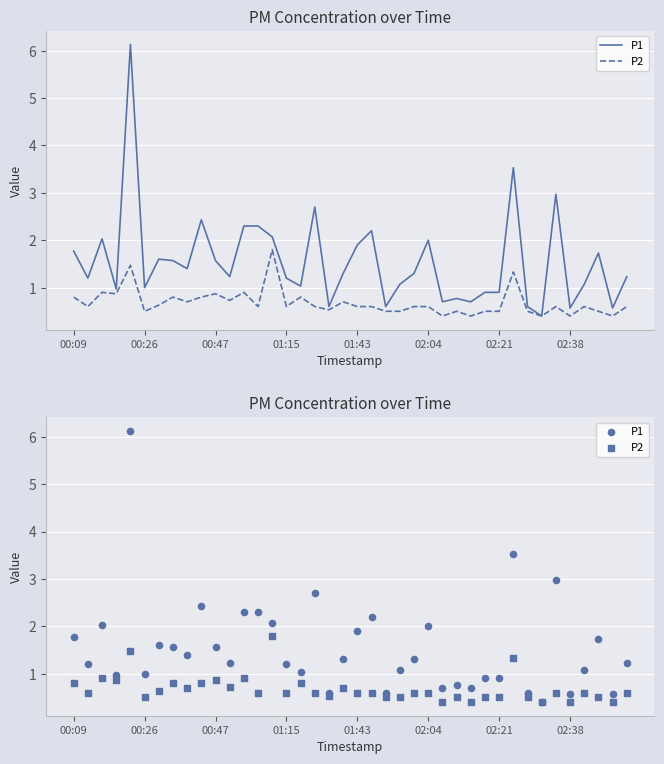

Which series reaches the minimum Y coordinate?

P1